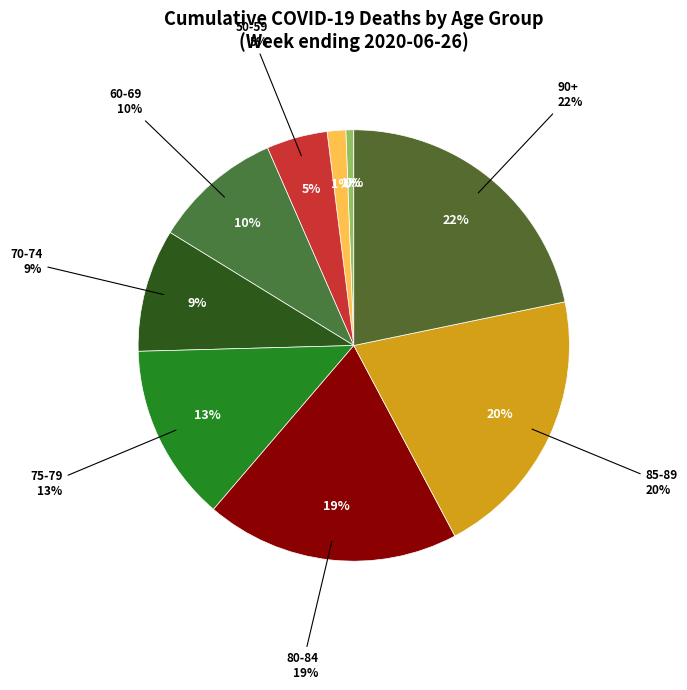

Do 40-44 and 45-49 together represent more than half of the pie?

No